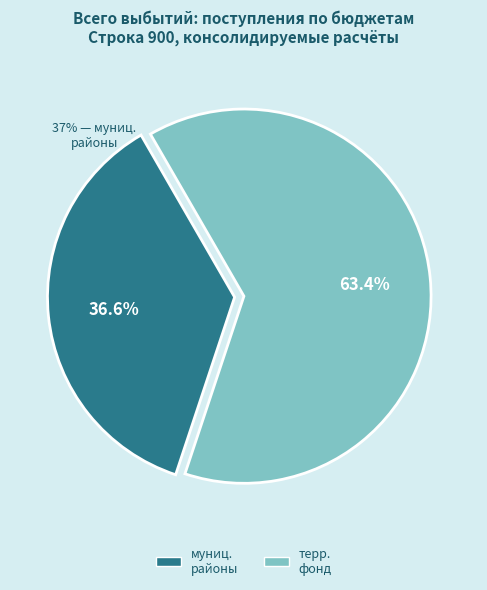

What is the ratio of the value at муниц. районы to the value at терр. фонд?

0.6